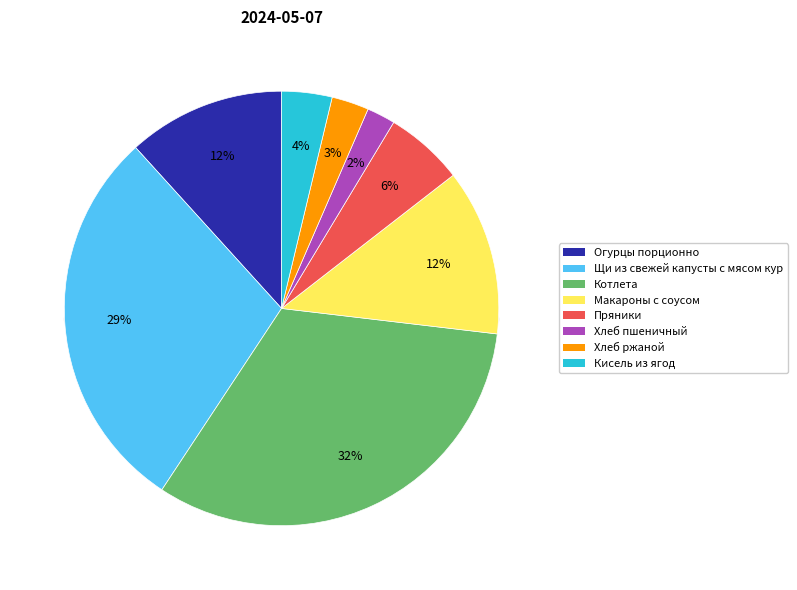

Between Макароны с соусом and Хлеб пшеничный, which is larger?

Макароны с соусом